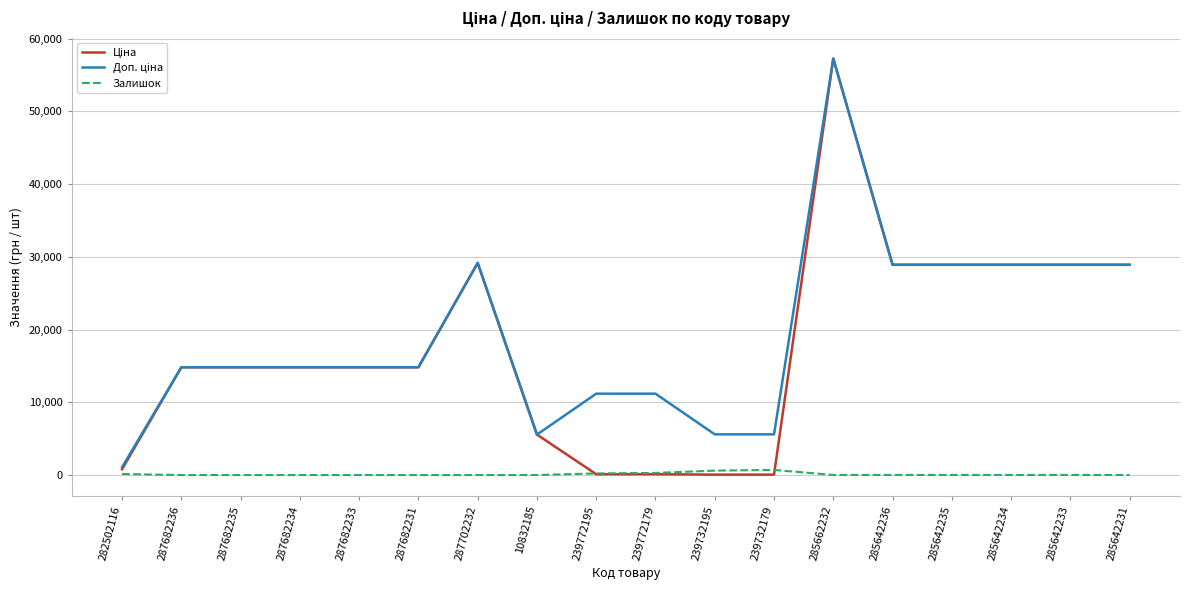

The value of Залишок at 287682231 is 0.0. True or false?

True